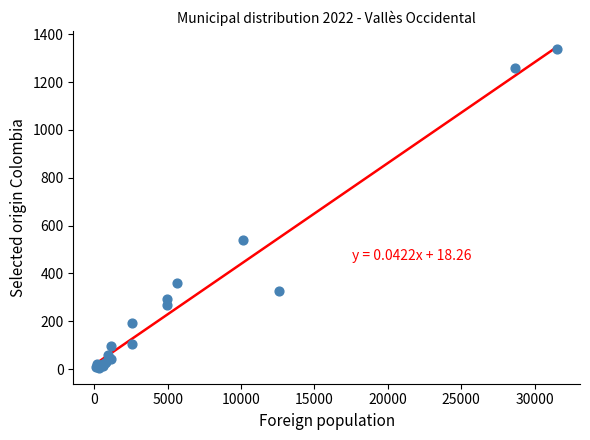

What Y value in the scatter plot is closest to 672?

540